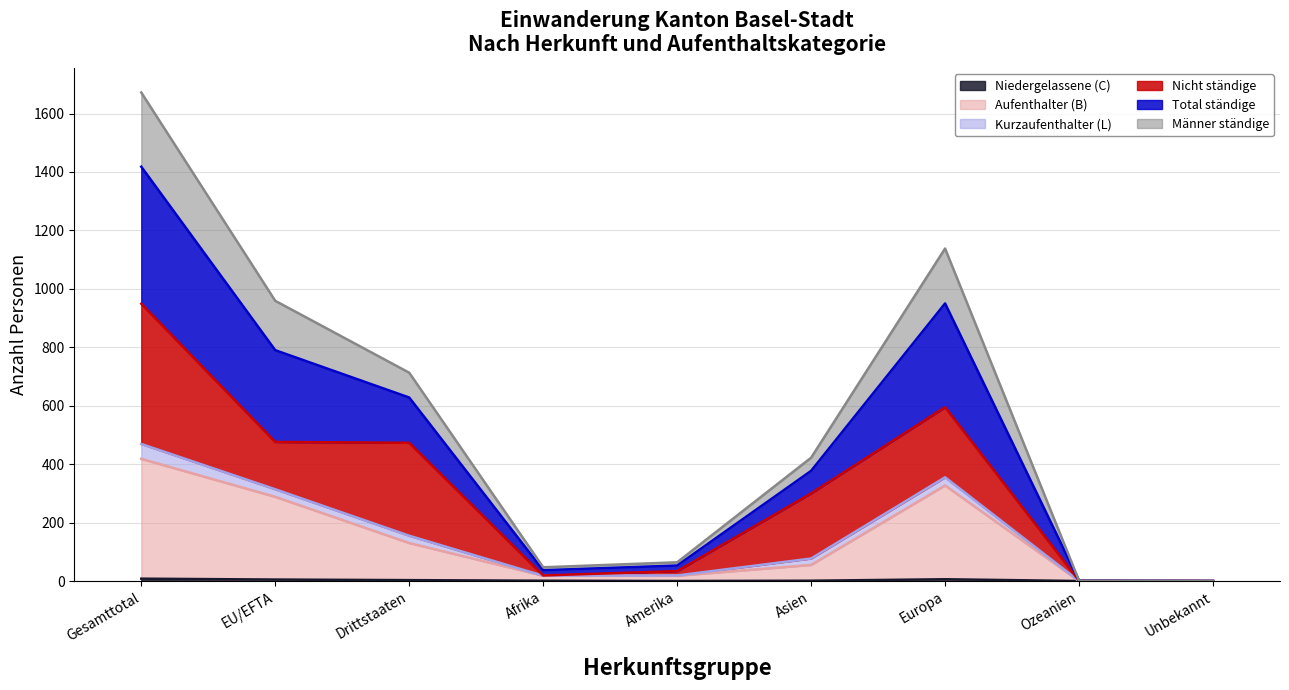

What is the label of the 5th point from the right?

Amerika